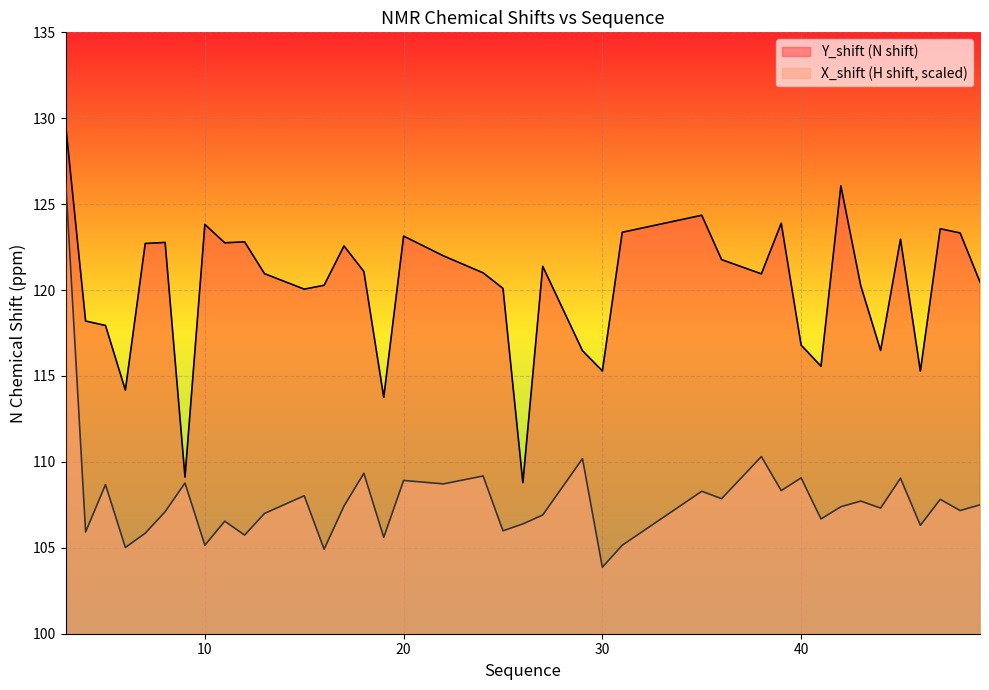

True or false: X_shift has a value of 177.6 at 22.

False